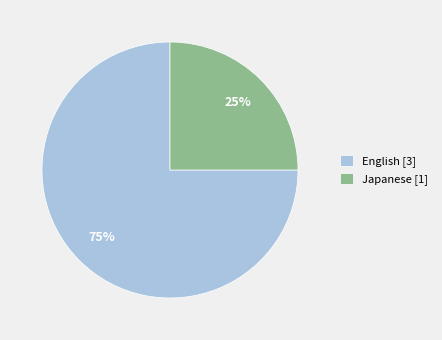

What is the ratio of the value at Japanese [1] to the value at English [3]?

0.3